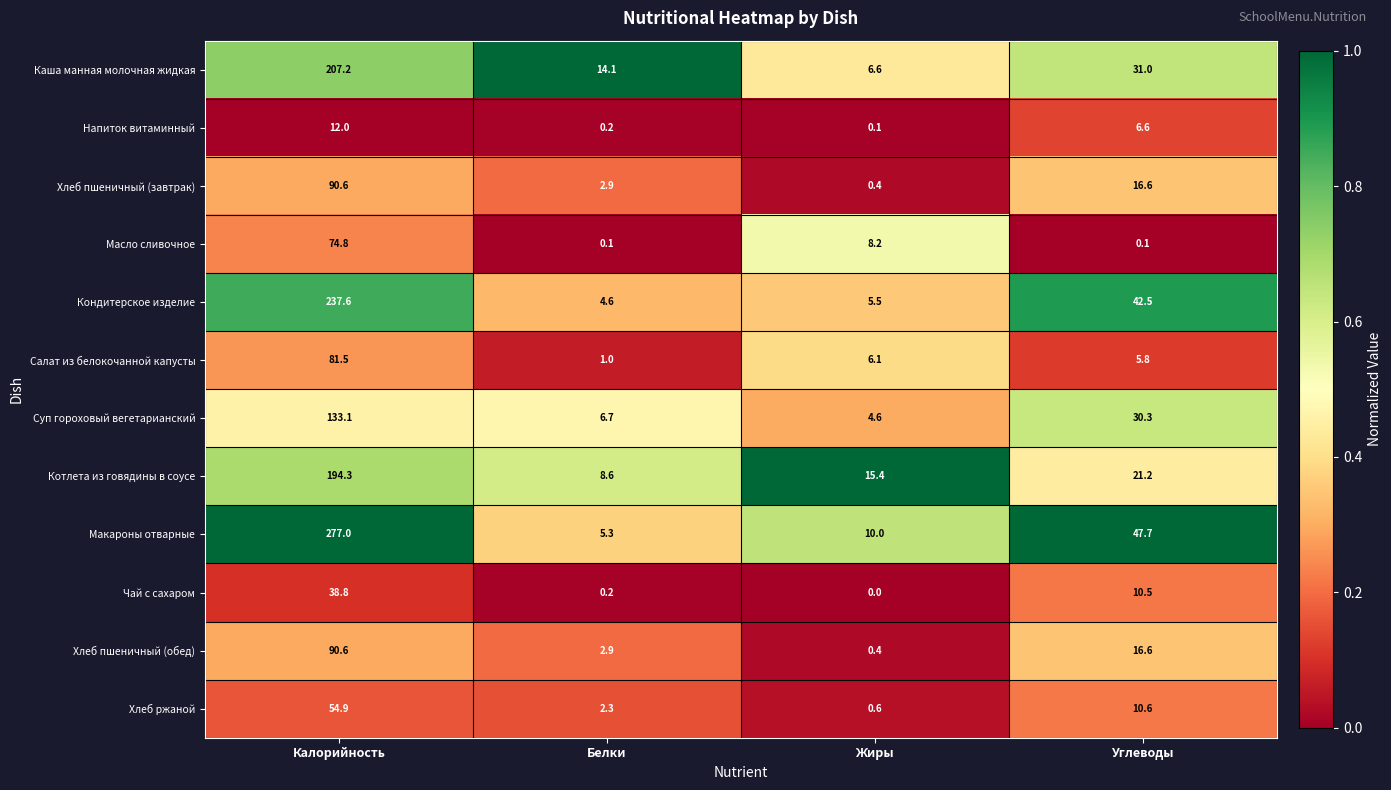

What is the highest value of the Хлеб пшеничный (обед) series?

90.6